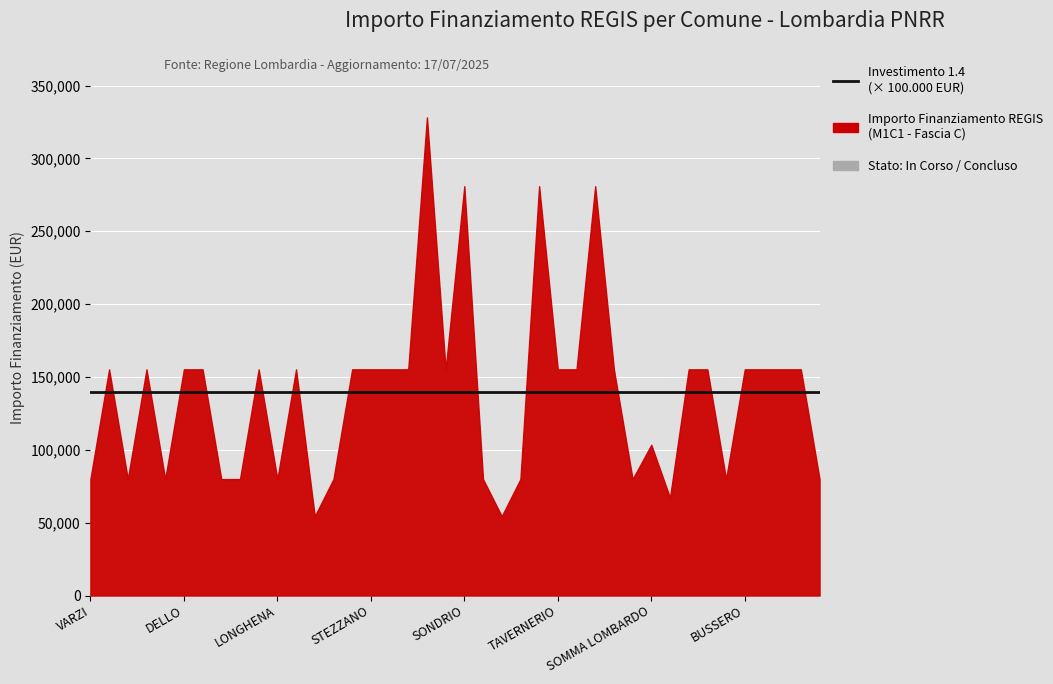

What is the sum of the Investimento (codice) values at MANERBIO and CRANDOLA VALSASSINA?

2.8